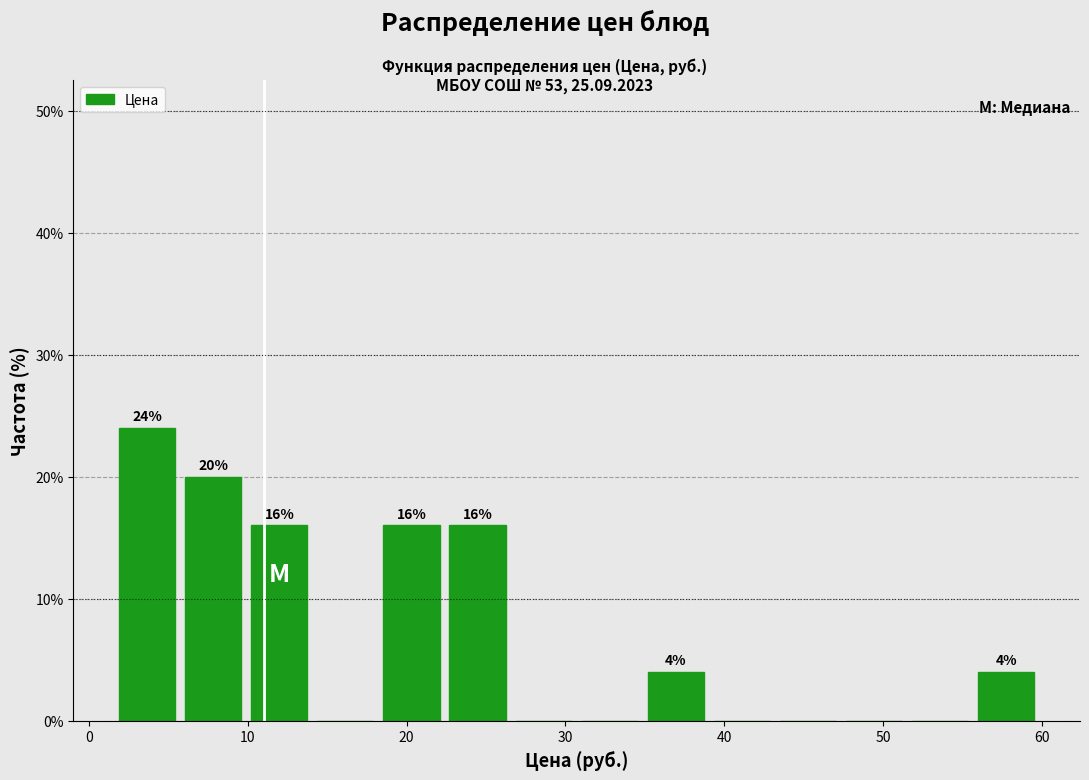

Which range on the x-axis has the tallest bar?

2 to 6